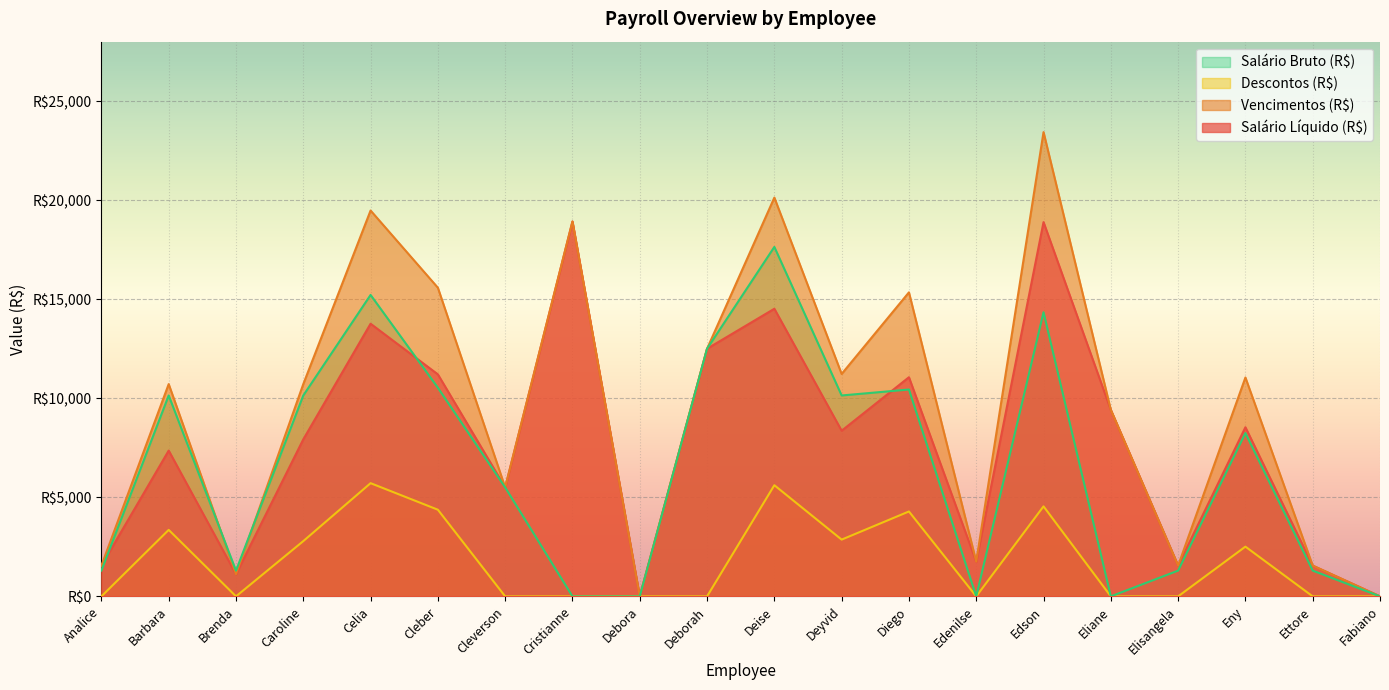

Between which two adjacent categories do Salário Bruto (R$) and Salário Líquido (R$) first intersect?

Analice and Barbara